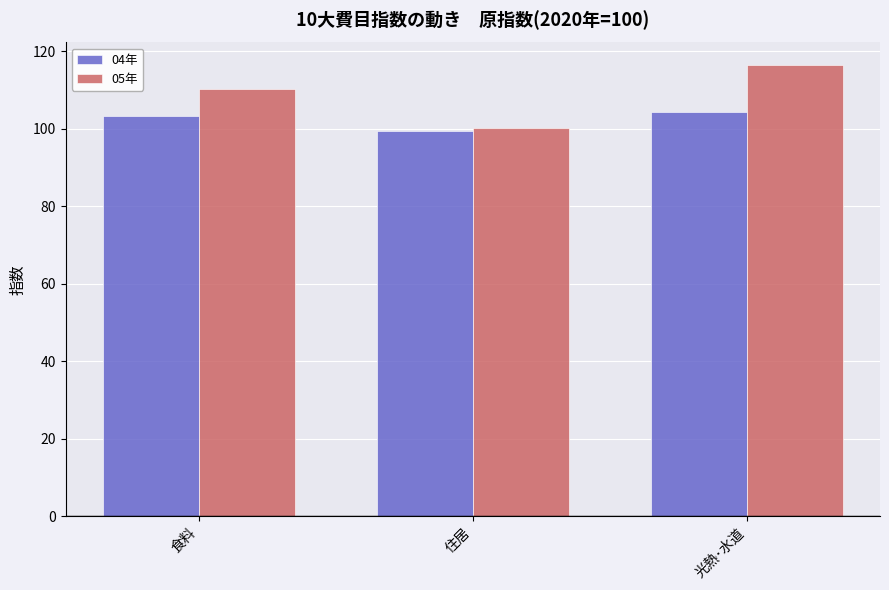

Is it true that 04年 equals 49.0 at 住居?

False